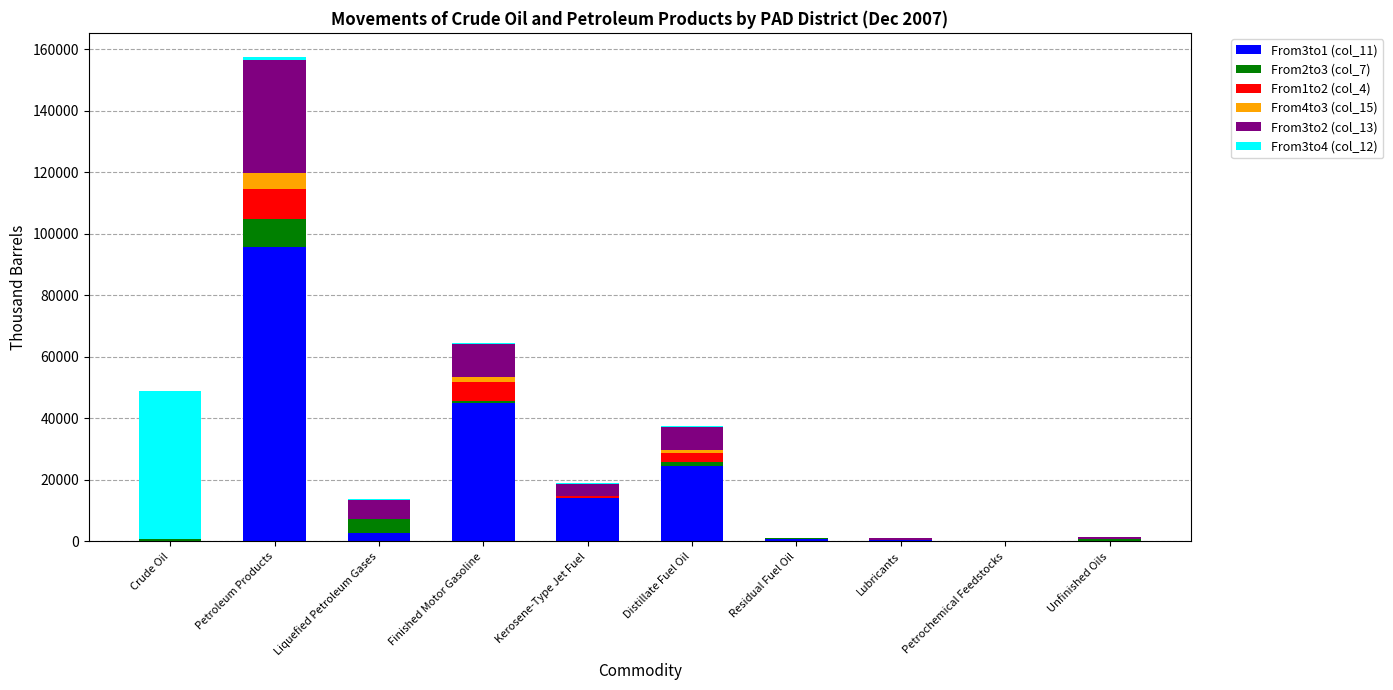

At which category is the sum across all series the highest?

Petroleum Products